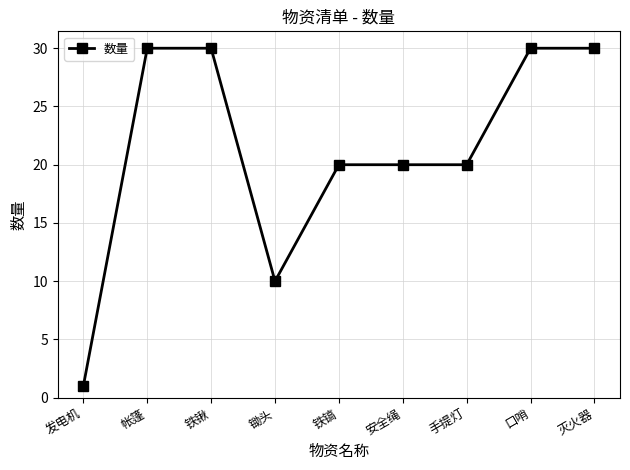

Reading left to right, list all the values displayed in this chart.

1	30	30	10	20	20	20	30	30